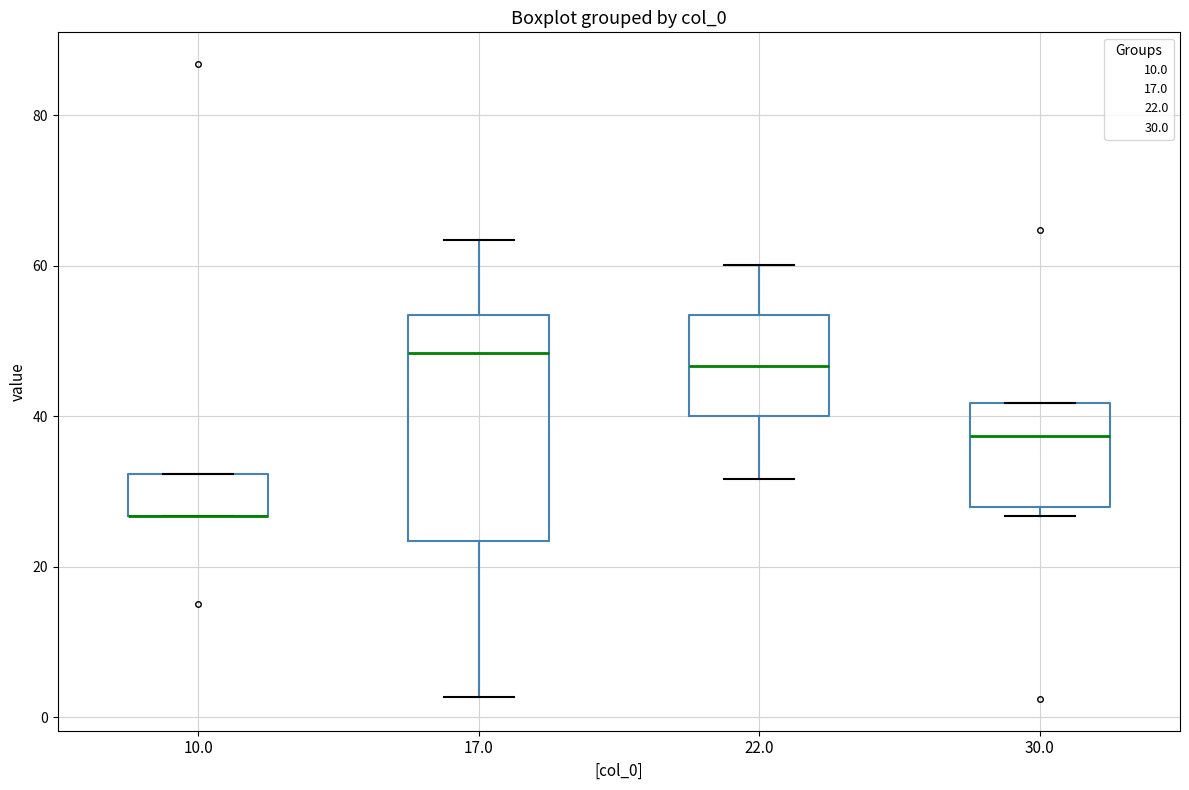

Which box is the tallest, from its lower edge to its upper edge?

17.0